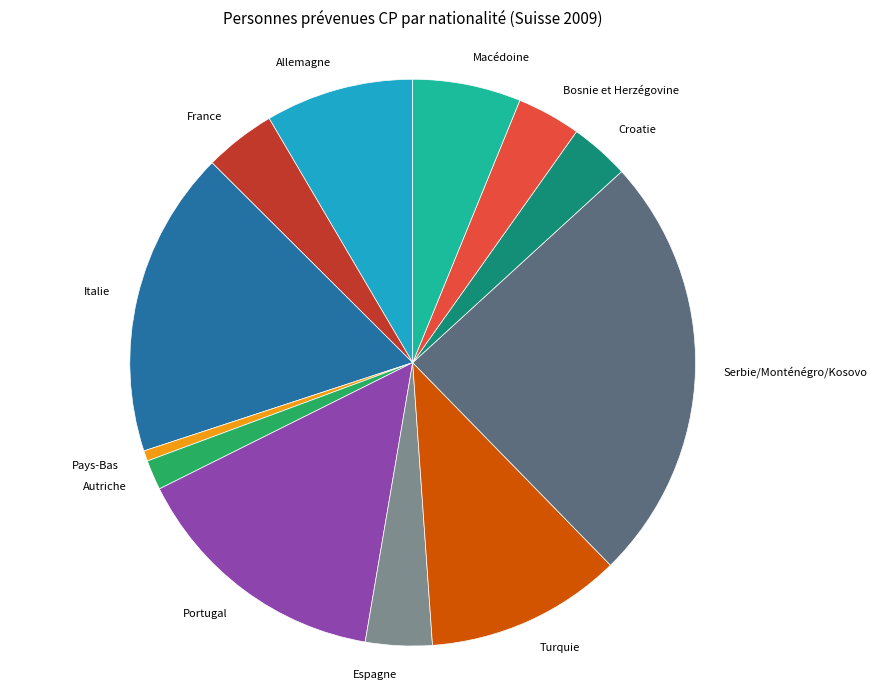

Which category has the biggest portion of the pie?

Serbie/Monténégro/Kosovo